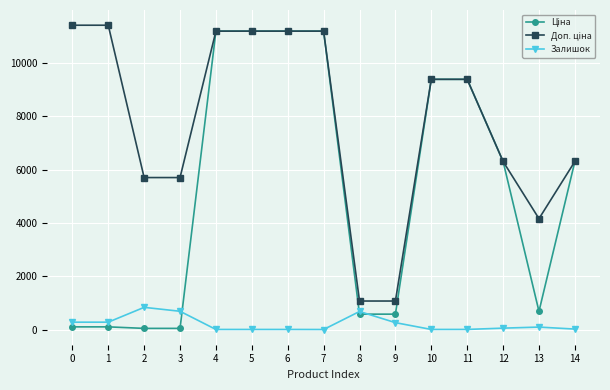

What is the maximum value shown in the chart?

11410.0